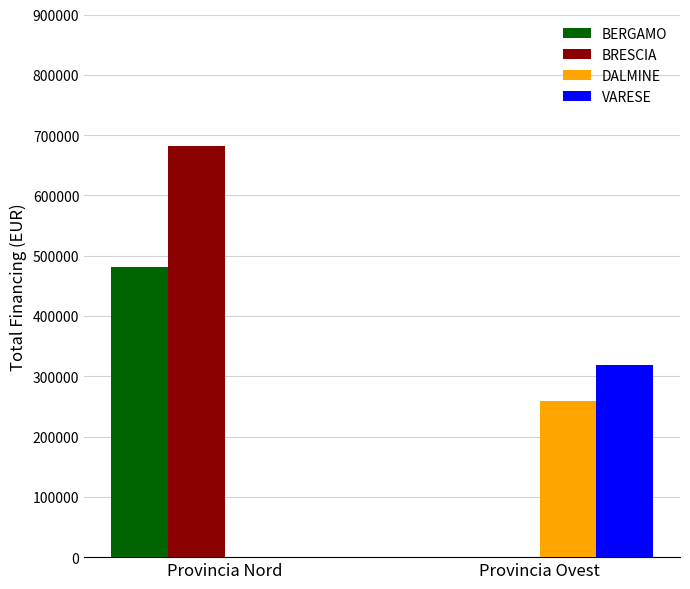

At which category does the chart reach its peak across all series?

Provincia Nord